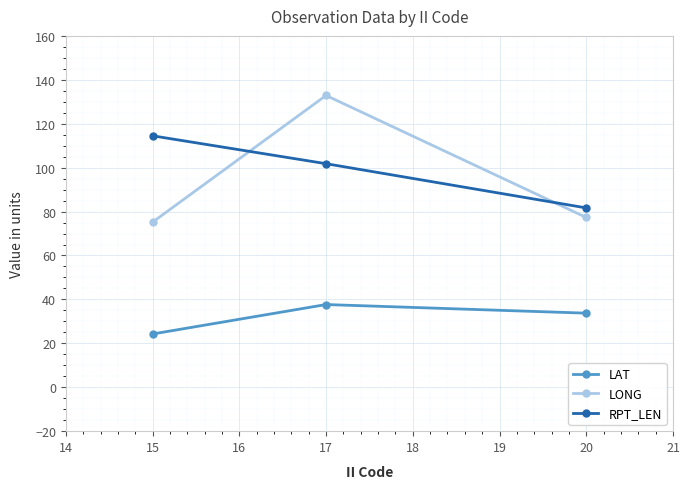

What is the difference between the highest and lowest values at 15?

90.2